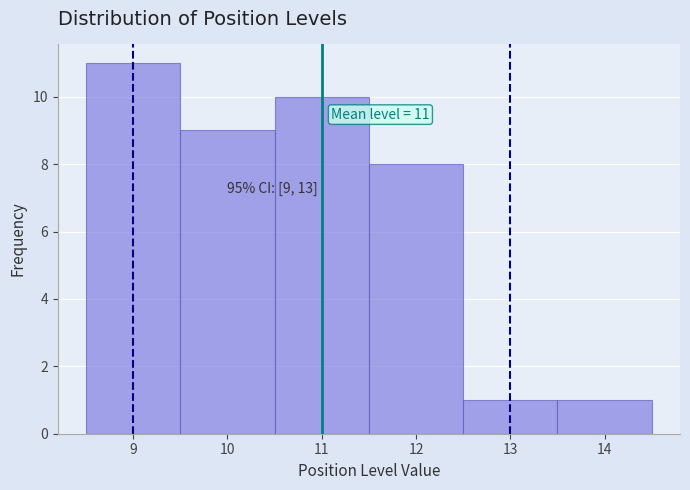

Which range on the x-axis has the tallest bar?

8.5 to 9.5